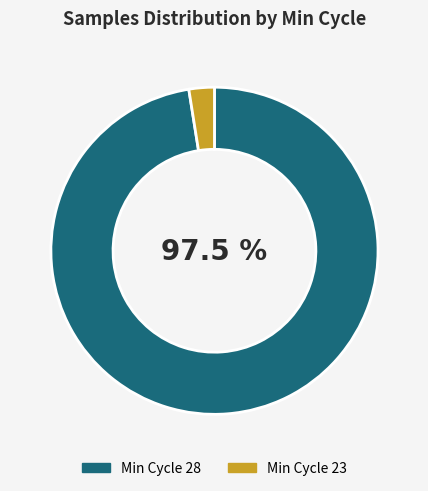

Does any single category account for the majority?

Yes